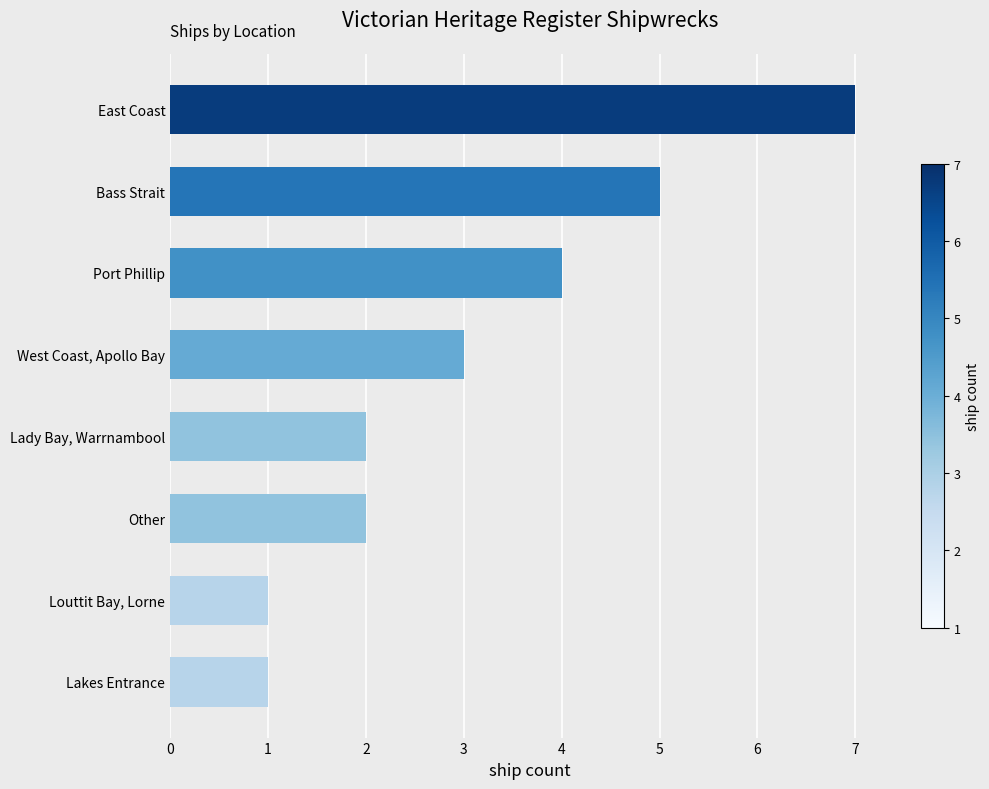

Read the value at Port Phillip.

4